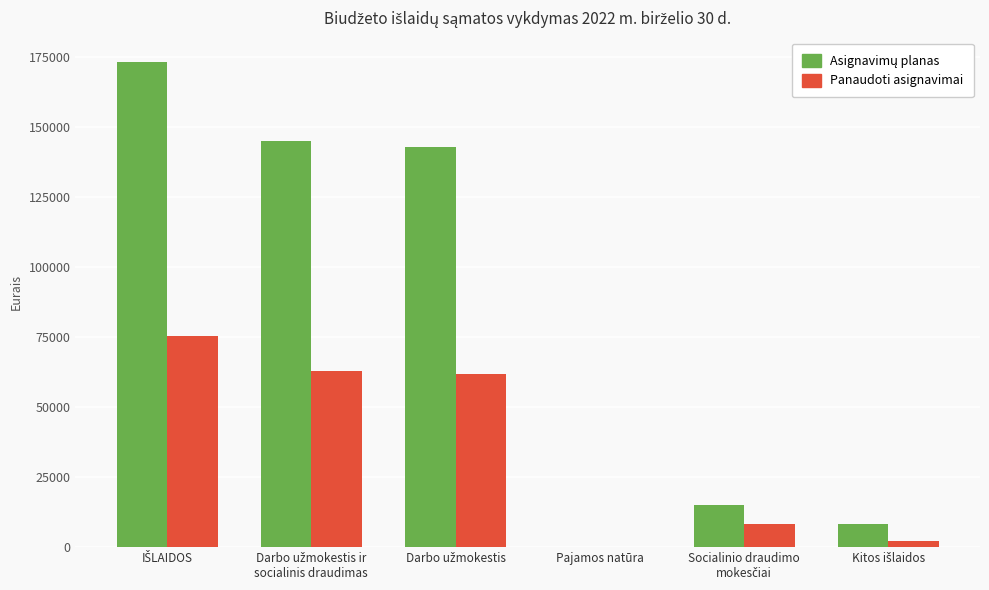

Rank the categories by Asignavimų planas value from lowest to highest.

Pajamos natūra, Kitos išlaidos, Socialinio draudimo
mokesčiai, Darbo užmokestis, Darbo užmokestis ir
socialinis draudimas, IŠLAIDOS